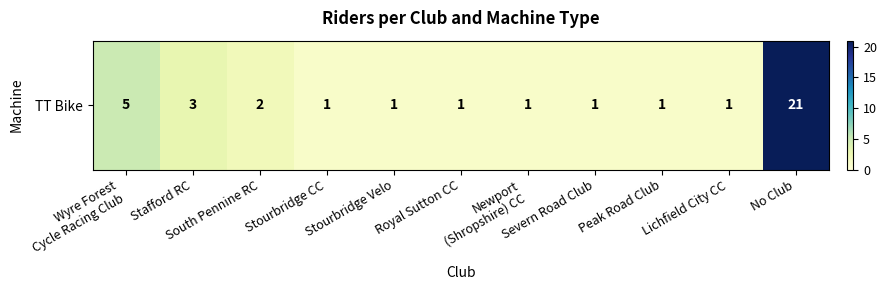

What is the minimum value shown in the chart?

1